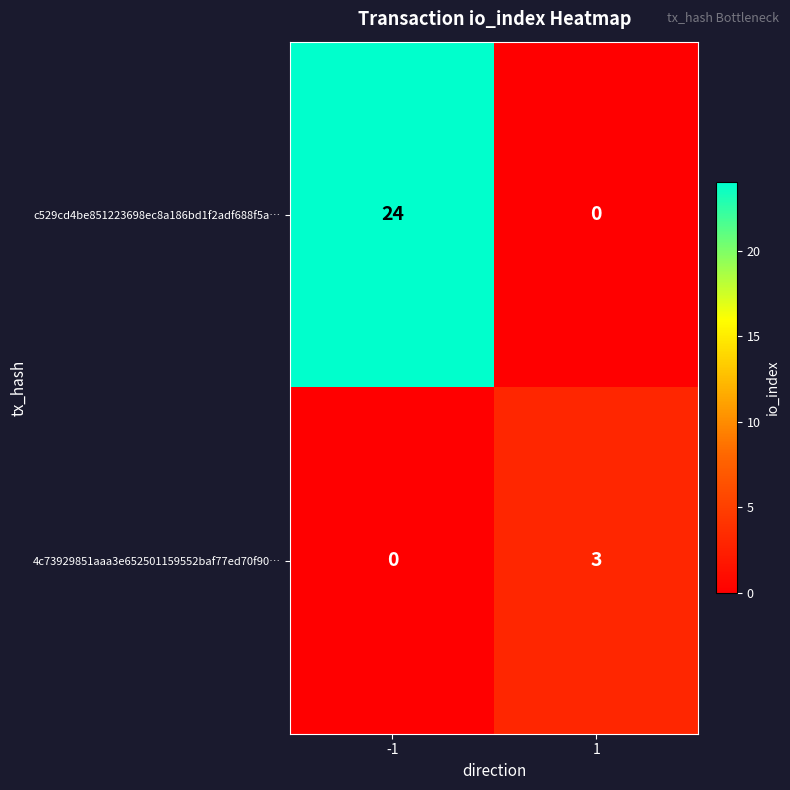

Reading right to left, extract all data points from this chart.

c529cd4be851223698ec8a186bd1f2adf688f5a…: 0	24
4c73929851aaa3e652501159552baf77ed70f90…: 3	0